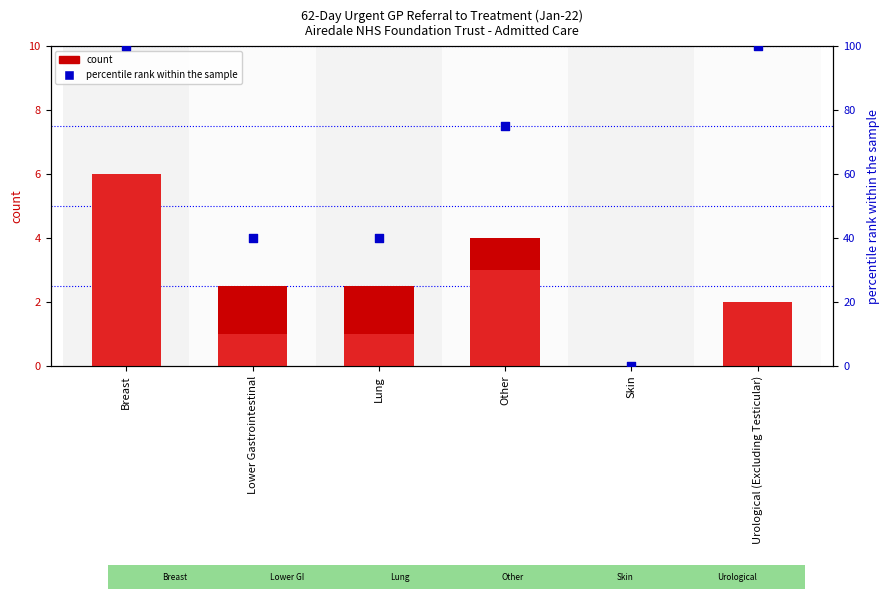

At which category is the sum across all series the highest?

Breast